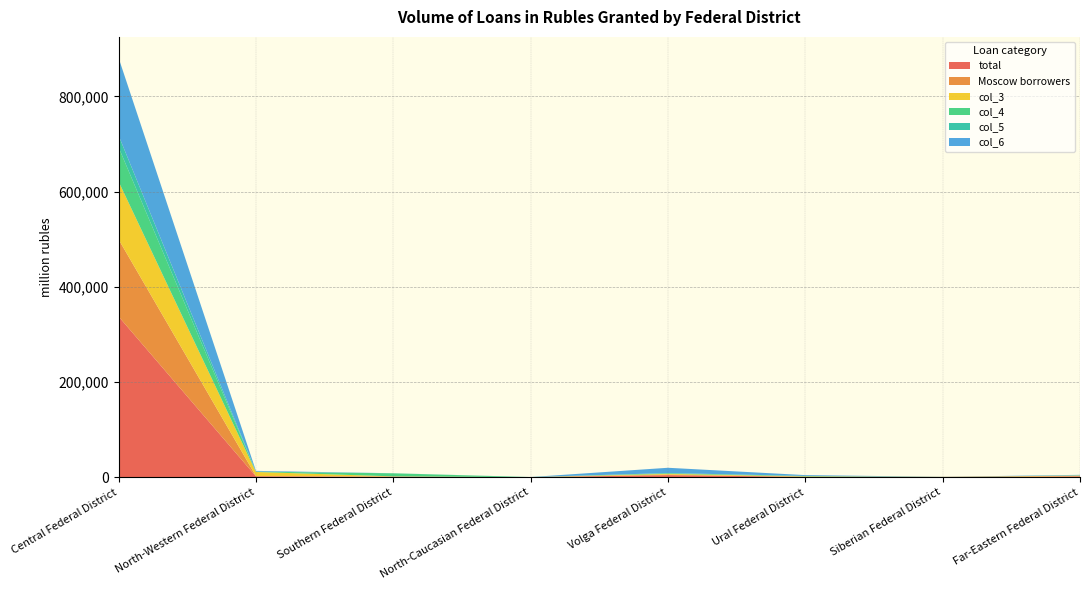

Reading left to right, transcribe all the data shown in this chart.

total: Central Federal District=337555	North-Western Federal District=1825	Southern Federal District=855	North-Caucasian Federal District=36	Volga Federal District=4292	Ural Federal District=702	Siberian Federal District=395	Far-Eastern Federal District=1753
Moscow borrowers: Central Federal District=162017	North-Western Federal District=597	Southern Federal District=703	North-Caucasian Federal District=36	Volga Federal District=1206	Ural Federal District=127	Siberian Federal District=153	Far-Eastern Federal District=429
col_3: Central Federal District=121518	North-Western Federal District=8537	Southern Federal District=164	North-Caucasian Federal District=3	Volga Federal District=1564	Ural Federal District=826	Siberian Federal District=51	Far-Eastern Federal District=1219
col_4: Central Federal District=72015	North-Western Federal District=728	Southern Federal District=6411	North-Caucasian Federal District=0	Volga Federal District=1388	Ural Federal District=924	Siberian Federal District=62	Far-Eastern Federal District=389
col_5: Central Federal District=24823	North-Western Federal District=73	Southern Federal District=60	North-Caucasian Federal District=211	Volga Federal District=210	Ural Federal District=25	Siberian Federal District=7	Far-Eastern Federal District=110
col_6: Central Federal District=163046	North-Western Federal District=1499	Southern Federal District=77	North-Caucasian Federal District=0	Volga Federal District=11100	Ural Federal District=1747	Siberian Federal District=130	Far-Eastern Federal District=1039